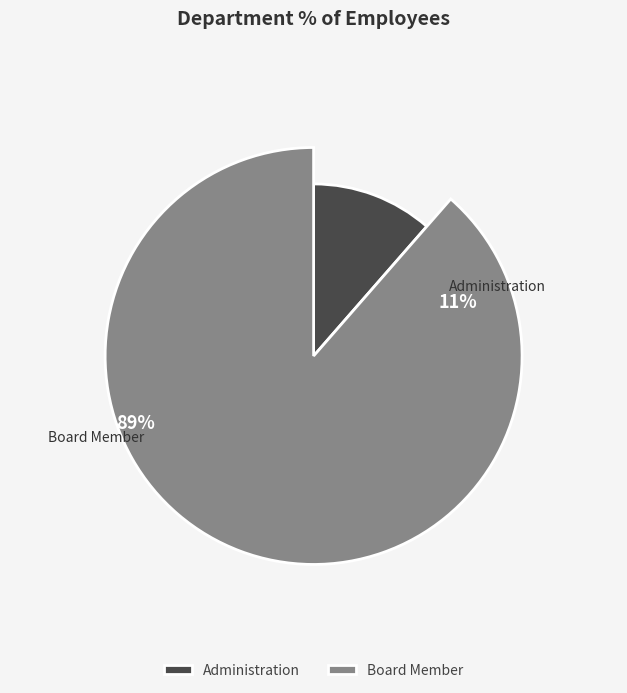

How many segments does this pie chart have?

2